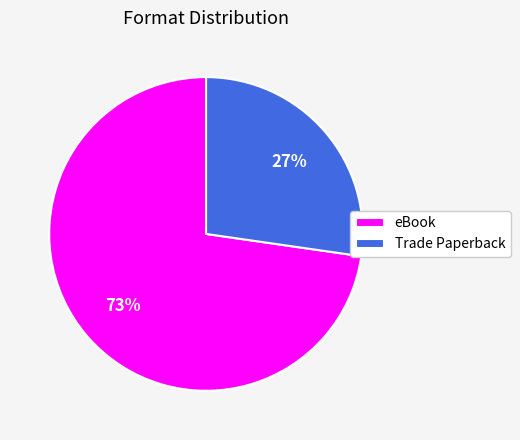

True or false: eBook accounts for 73% of the total.

True